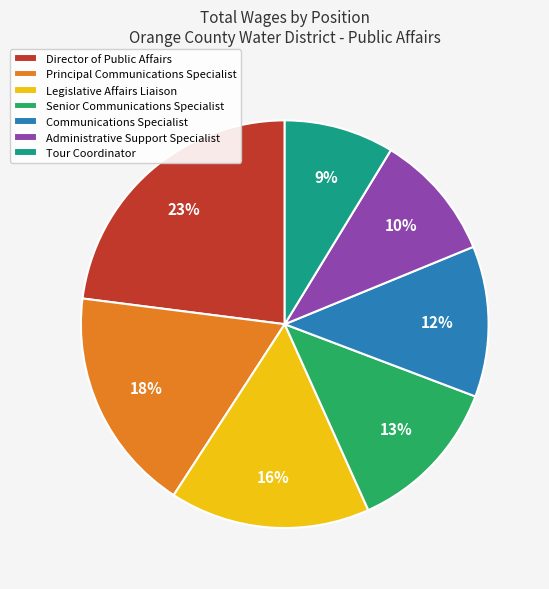

What percentage is the Principal Communications Specialist slice, to the nearest percent?

18%